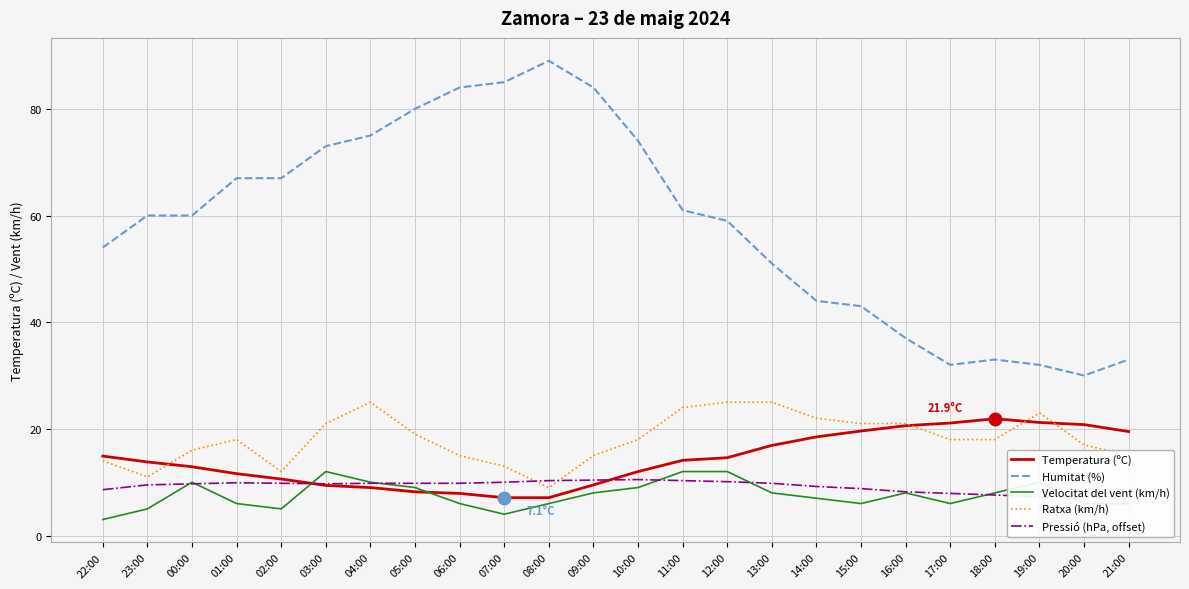

Does the chart display data point markers on the line(s)?

No